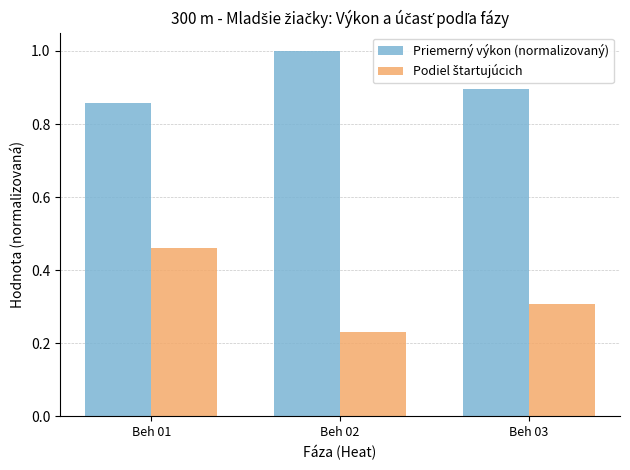

At which category does the chart reach its peak across all series?

Beh 02